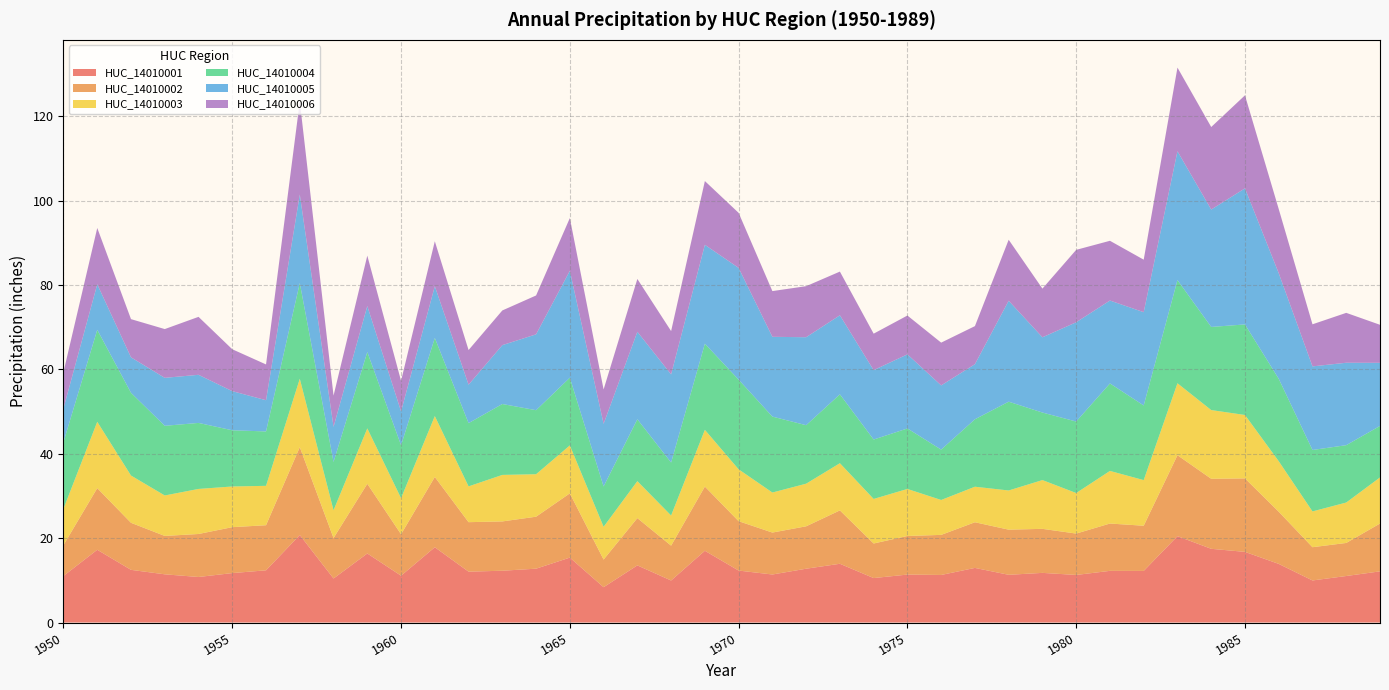

Reading left to right, transcribe all the data shown in this chart.

HUC_14010001: 11.0	17.3	12.5	11.4	10.8	11.7	12.4	20.7	10.4	16.4	11.1	17.8	12.1	12.3	12.8	15.4	8.4	13.5	10.0	17.0	12.3	11.4	12.8	13.9	10.5	11.4	11.3	12.9	11.3	11.8	11.3	12.3	12.2	20.5	17.5	16.8	13.9	10.0	11.0	12.1
HUC_14010002: 7.3	14.6	11.2	9.1	10.2	10.9	10.7	20.8	9.6	16.5	9.8	16.7	11.7	11.7	12.3	15.2	6.6	11.2	8.3	15.2	11.7	9.9	10.1	12.7	8.2	9.2	9.5	10.8	10.7	10.4	9.8	11.2	10.7	19.2	16.6	17.4	12.4	7.9	7.8	11.3
HUC_14010003: 8.6	15.7	11.2	9.6	10.7	9.6	9.3	16.2	6.6	13.1	8.6	14.4	8.5	11.0	10.1	11.4	7.8	8.8	7.2	13.4	12.3	9.5	10.1	11.2	10.6	11.1	8.3	8.4	9.3	11.6	9.6	12.5	10.8	17.1	16.3	15.0	12.0	8.5	9.6	10.9
HUC_14010004: 15.8	21.8	19.6	16.5	15.7	13.3	12.9	22.7	11.5	18.1	12.6	18.5	15.0	16.8	15.2	16.1	9.6	14.7	12.6	20.4	21.3	18.0	13.9	16.3	14.1	14.3	11.9	16.0	21.1	16.0	17.0	20.7	17.7	24.5	19.7	21.5	19.5	14.6	13.6	12.2
HUC_14010005: 8.0	10.8	8.4	11.4	11.4	9.3	7.4	21.0	8.3	10.9	8.0	12.3	9.1	14.0	18.0	25.3	14.8	20.7	20.9	23.4	26.5	18.9	20.9	18.7	16.4	17.6	15.2	13.1	23.9	17.8	23.5	19.7	22.1	30.6	27.8	32.3	25.0	19.8	19.5	15.0
HUC_14010006: 8.6	13.3	9.1	11.6	13.7	9.9	8.5	22.1	7.4	12.0	7.3	10.7	8.2	8.2	9.2	12.5	8.2	12.5	10.3	15.1	13.1	10.8	12.1	10.4	8.7	9.2	10.1	9.0	14.5	11.5	17.2	14.2	12.5	19.8	19.6	22.1	15.2	10.0	11.8	9.0